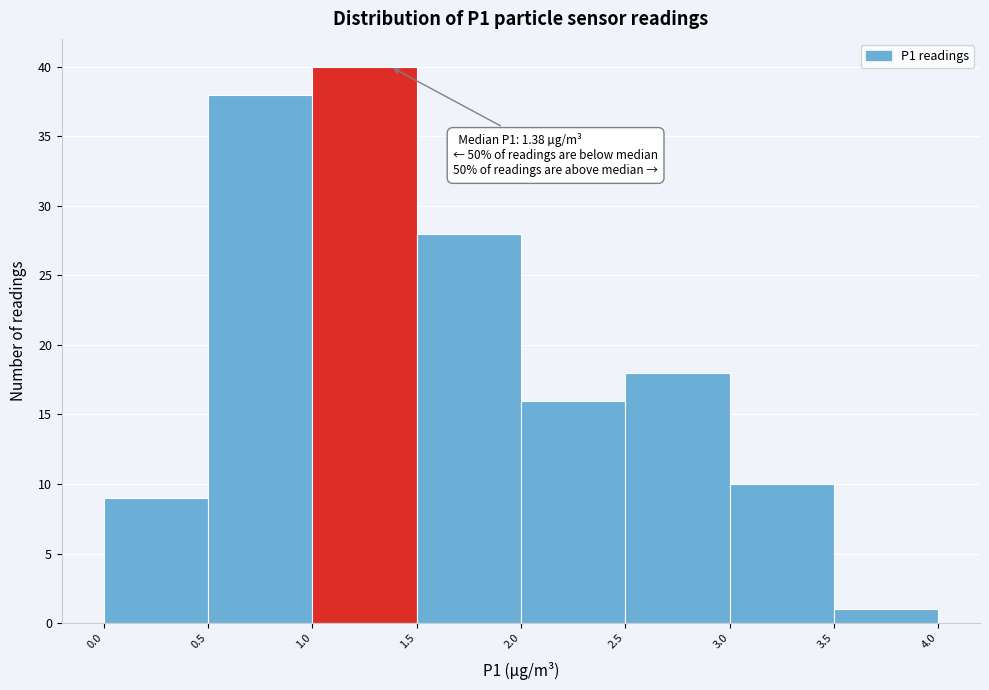

Over which range of the x-axis is the bar tallest?

1.0 to 1.5